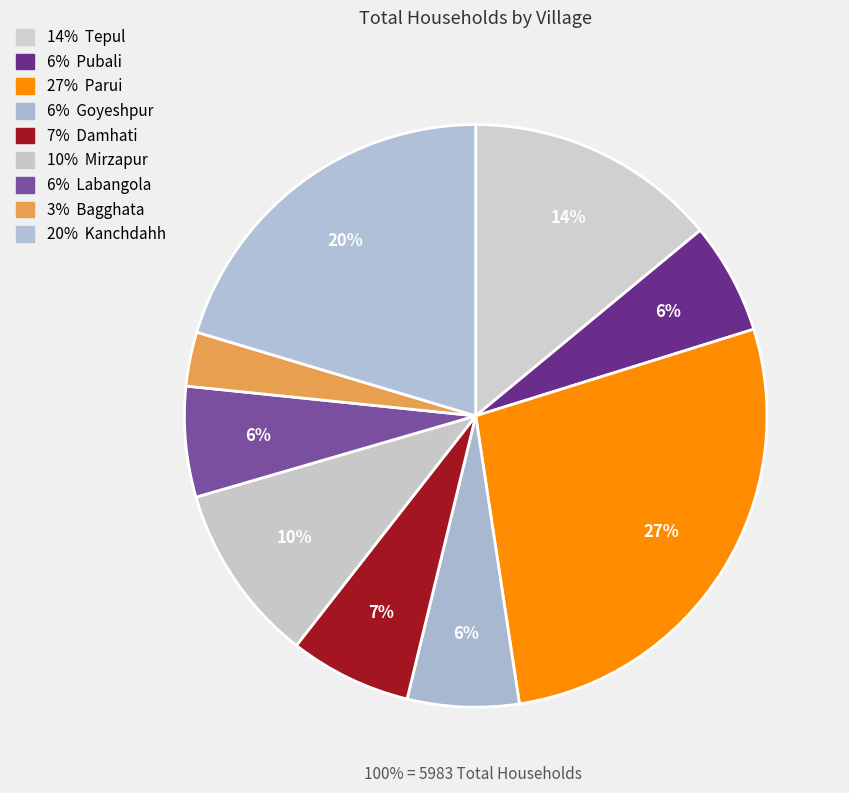

How many slices are in this pie chart?

9